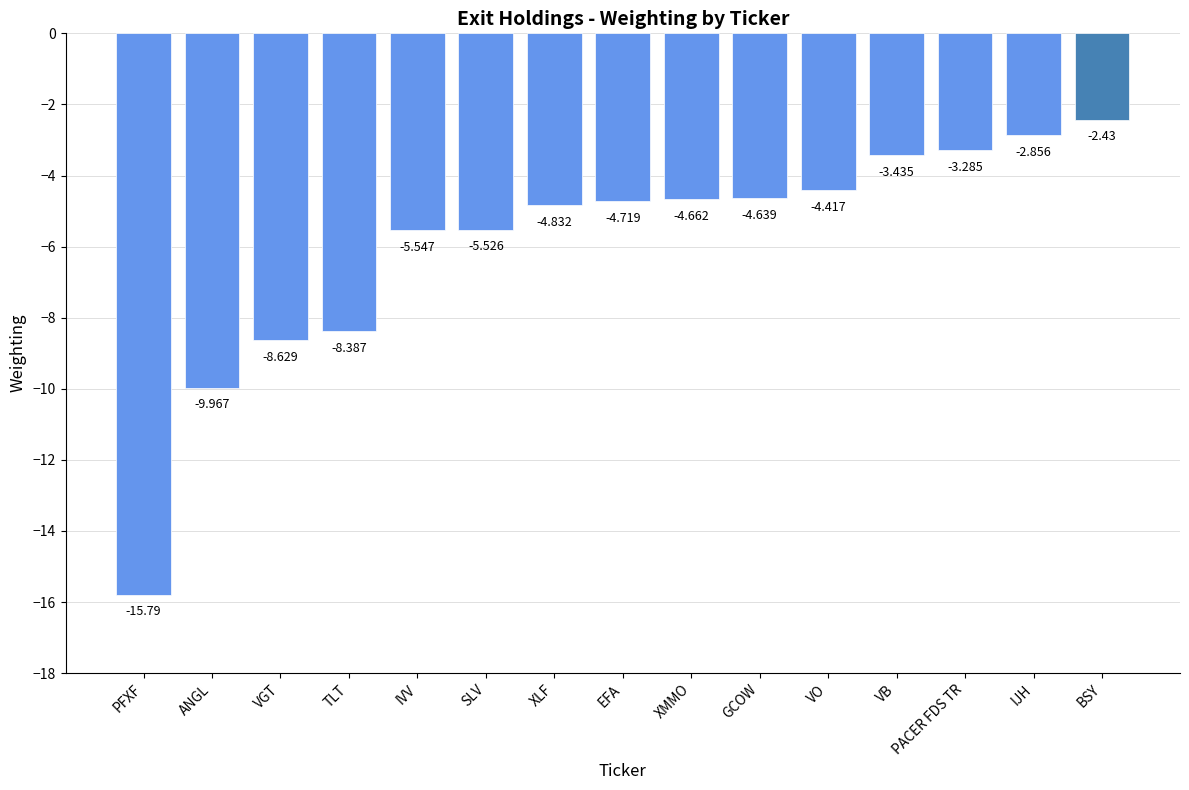

What is the label of the 5th bar from the right?

VO